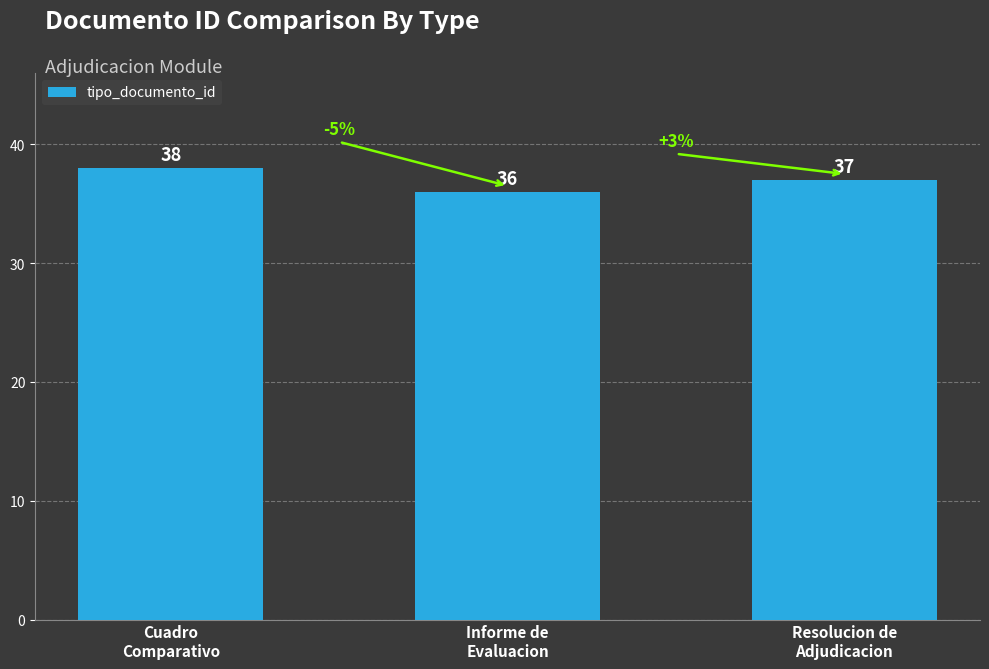

What is the approximate value at Cuadro
Comparativo?

38